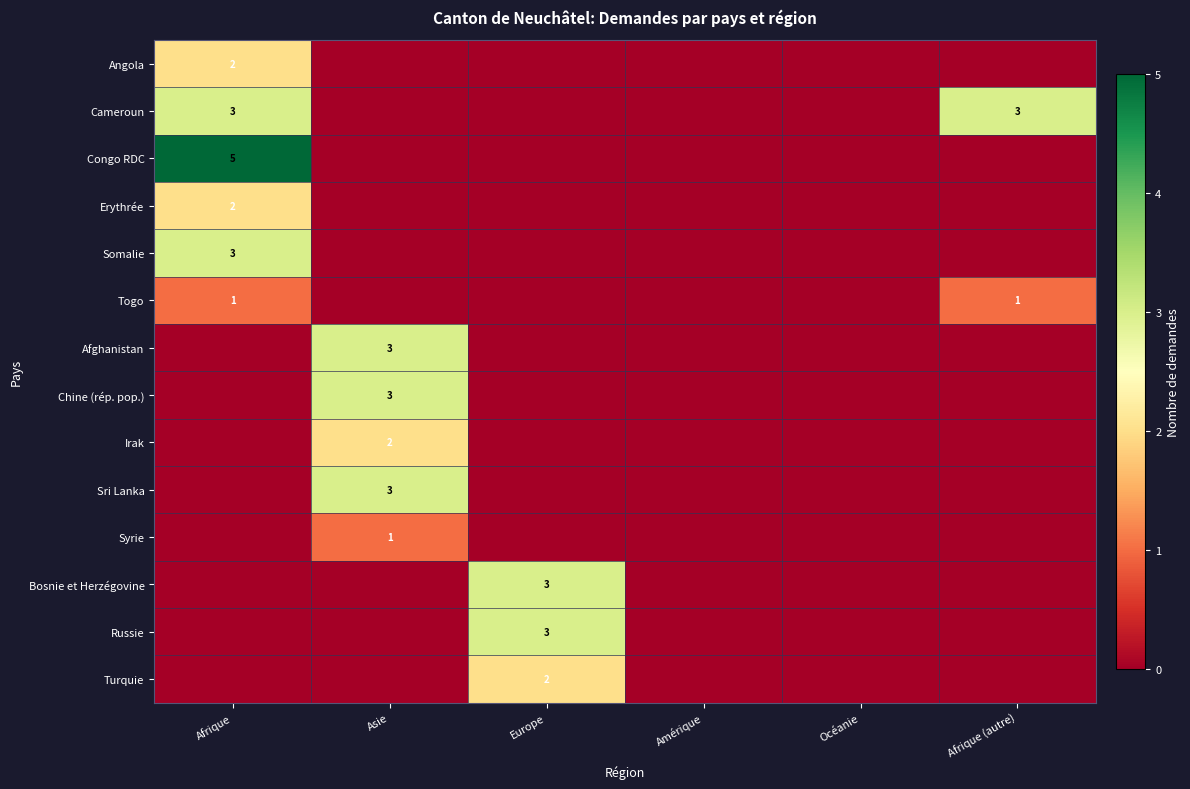

What is the maximum value shown in the chart?

5